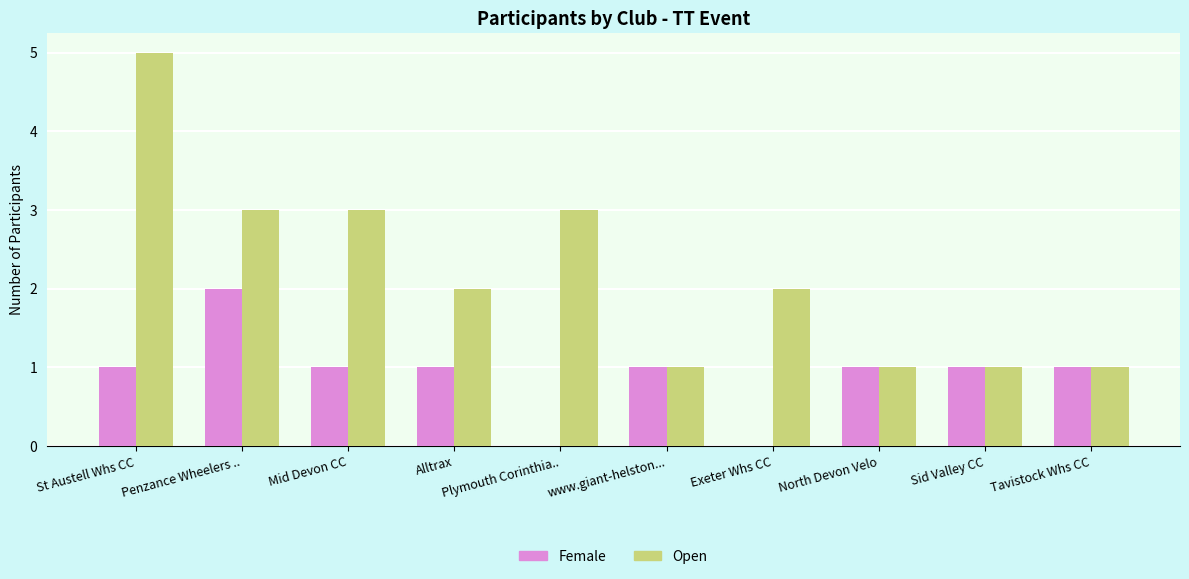

The Open series shows 3 at Penzance Wheelers ... True or false?

True